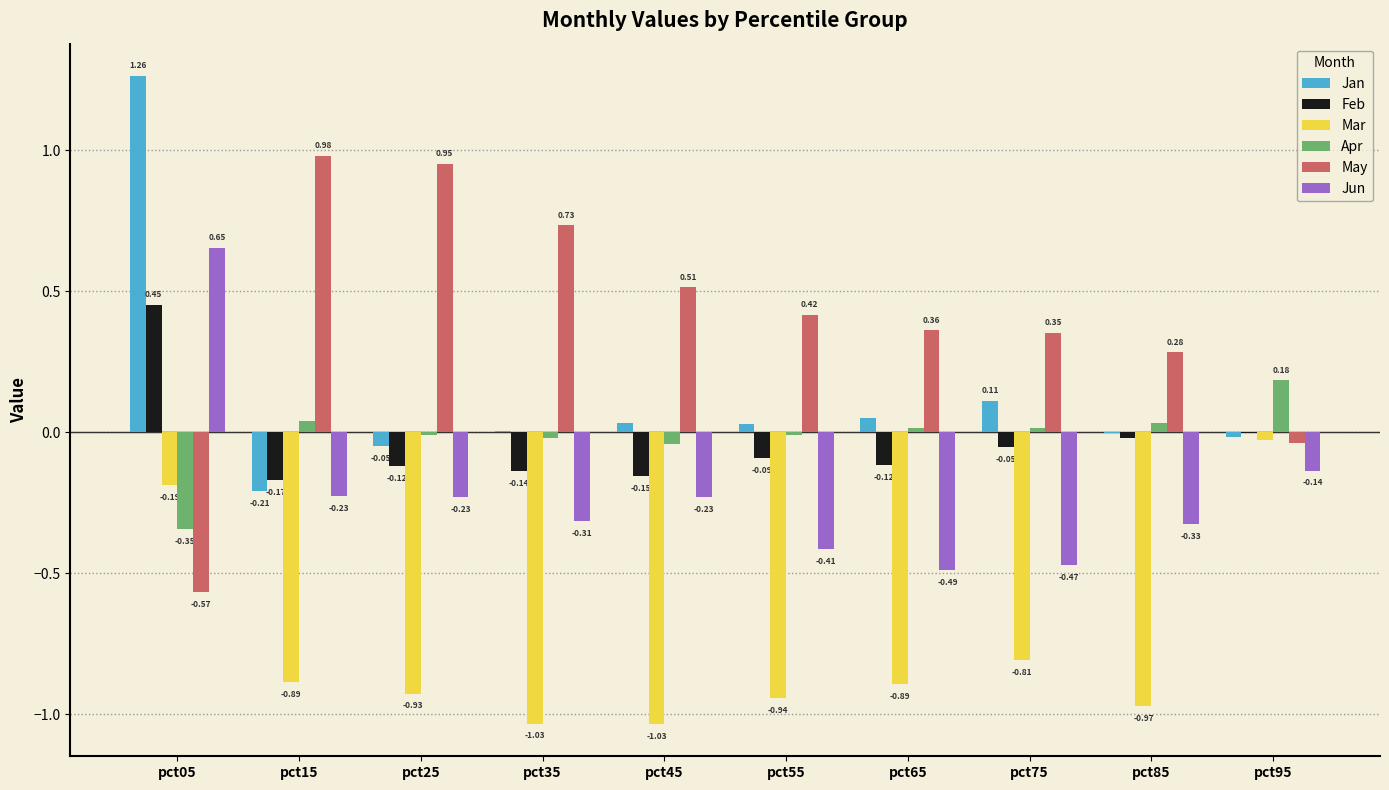

Which category has the highest value across all series?

pct05